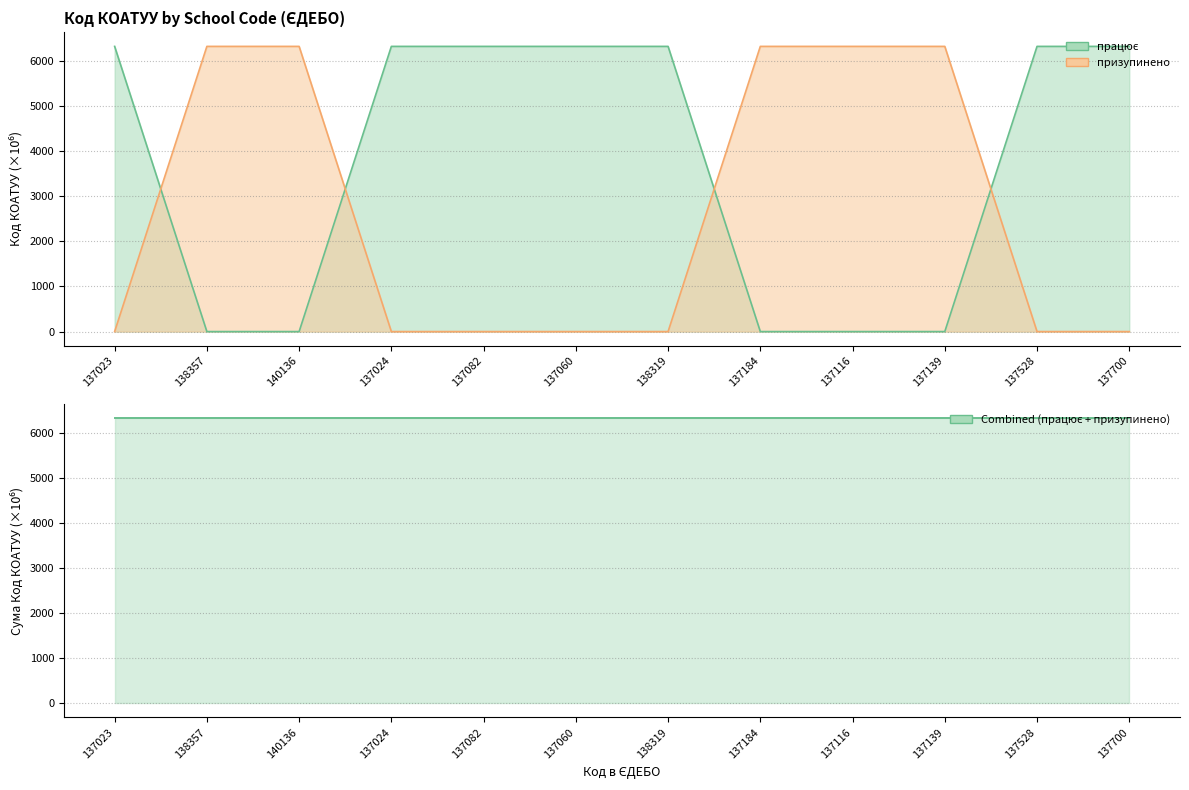

What is the value of the працює point at the 12th from the left?

6323.8